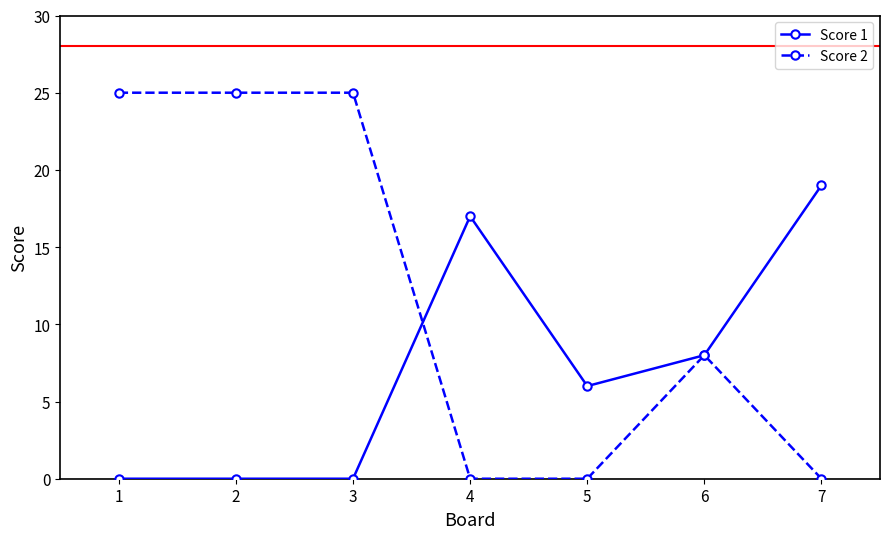

Rank the series by their average value, from lowest to highest.

Score 1, Score 2